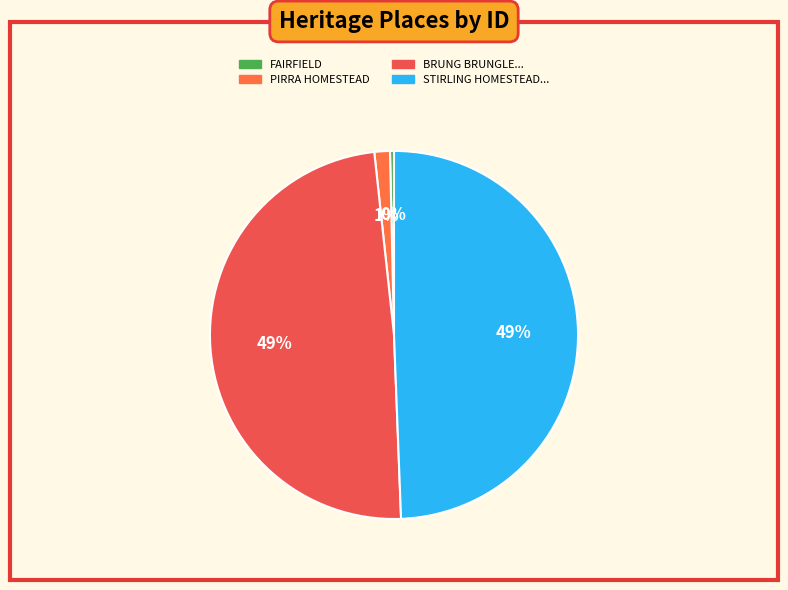

To the nearest percent, what is the average slice percentage?

25%